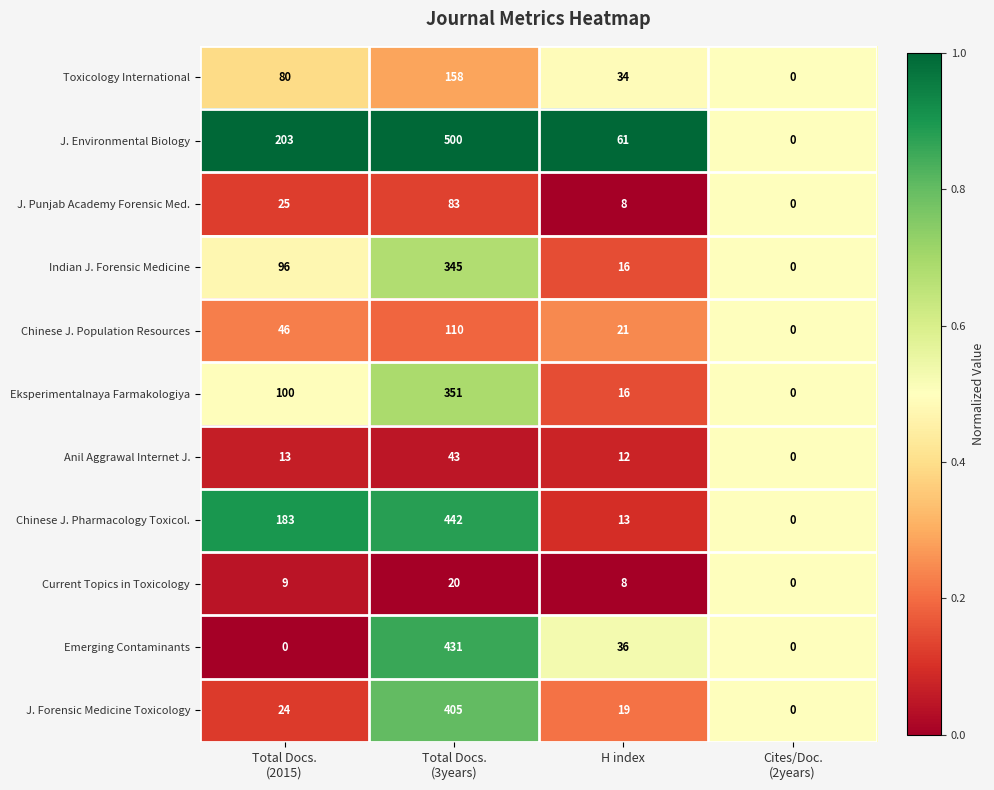

What is the total value across all series at H index?

244